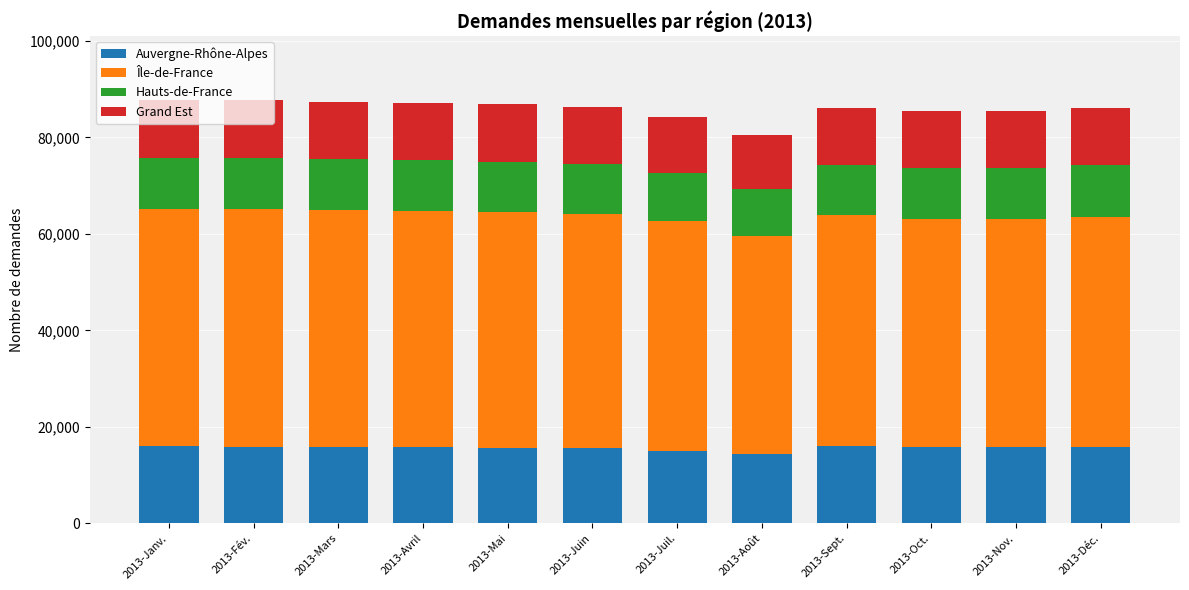

What is the total value across all series at 2013-Juil.?

84198